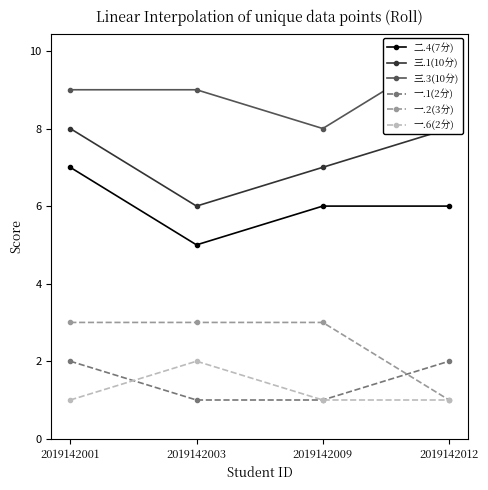

The value of 二.4(7分) at 2019142009 is 3. True or false?

False